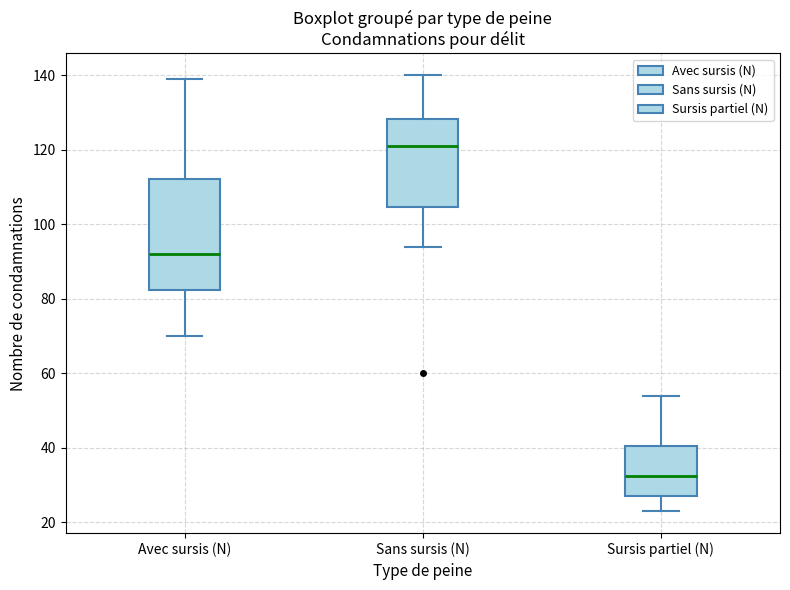

Reading left to right, read every box against the y-axis: the position of its median line, the range the box covers, and the ends of its whiskers. The values are not printed on the chart, so give them approximately, as read against the axis.

Avec sursis (N): median 92, box 82 to 112, whiskers 70 to 140
Sans sursis (N): median 122, box 104 to 128, whiskers 94 to 140
Sursis partiel (N): median 32, box 28 to 40, whiskers 24 to 54